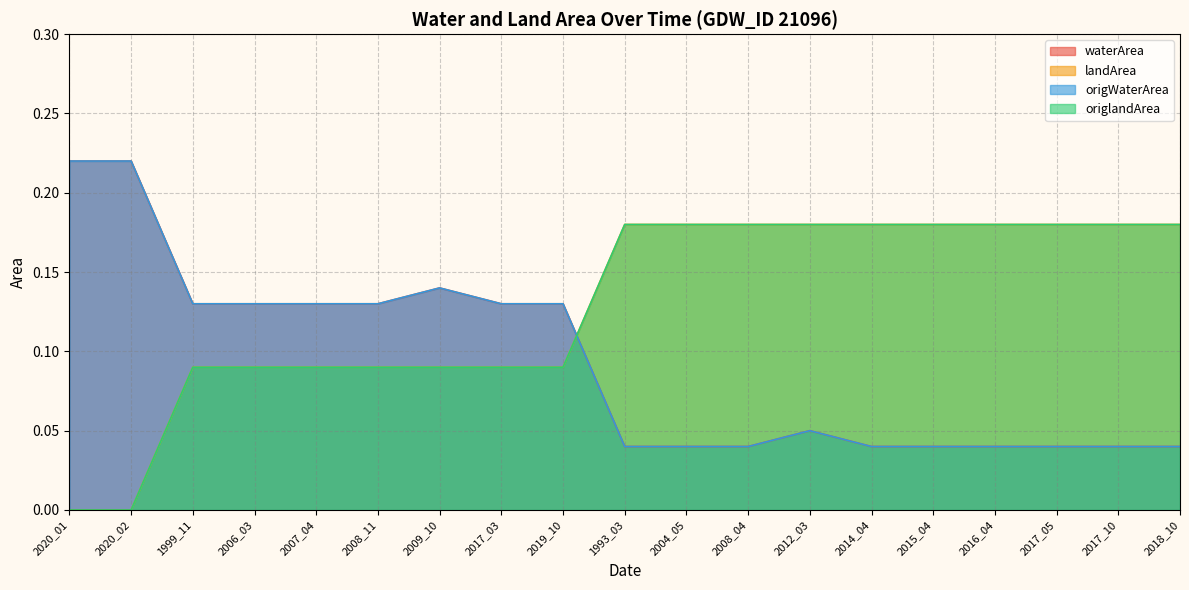

At how many categories does at least one series exceed 0?

19